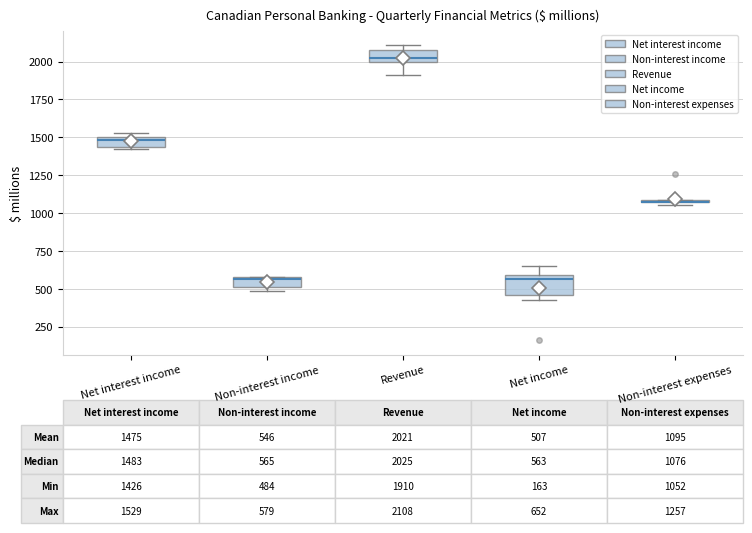

Comparing the boxes themselves (not the whiskers), which one is the tallest?

Net income